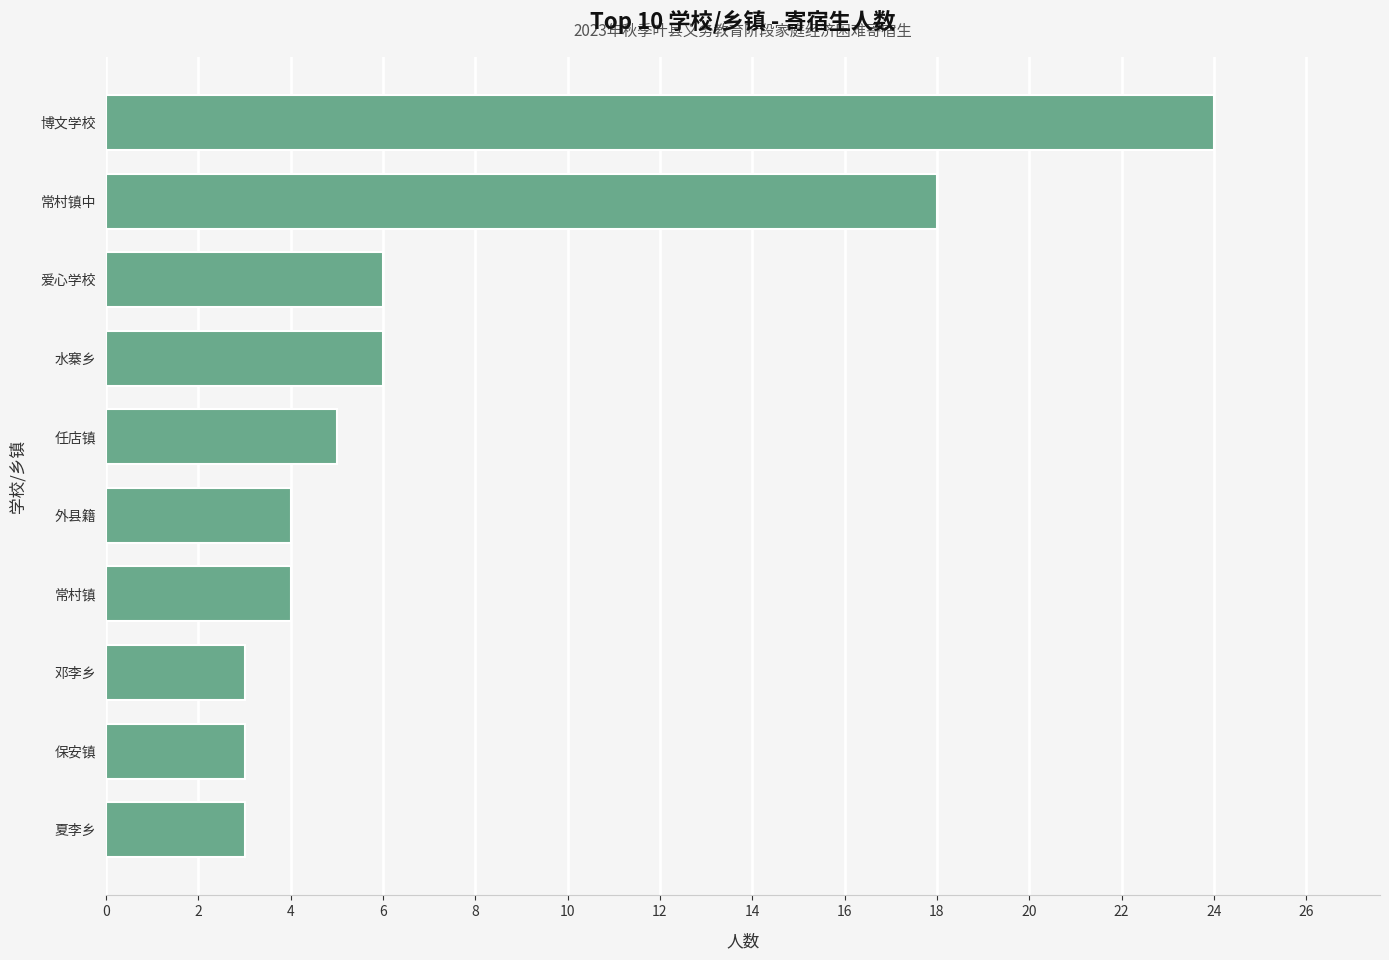

Where is the data nearest to the value 13?

常村镇中